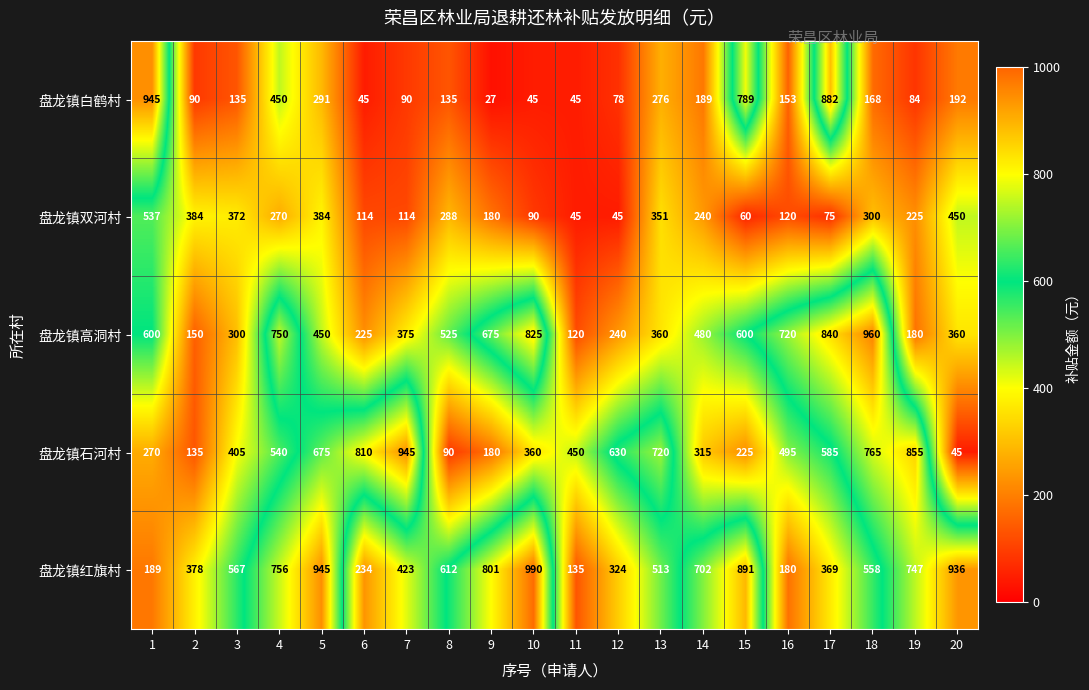

At how many categories does at least one series exceed 472?

18